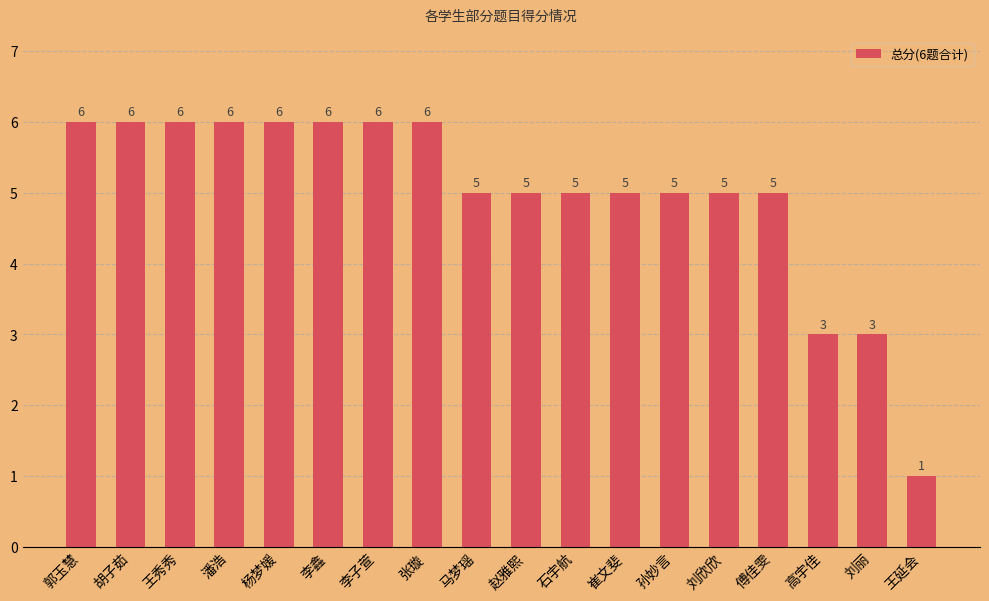

What is the change in value from 孙妙言 to 高宇佳?

-2